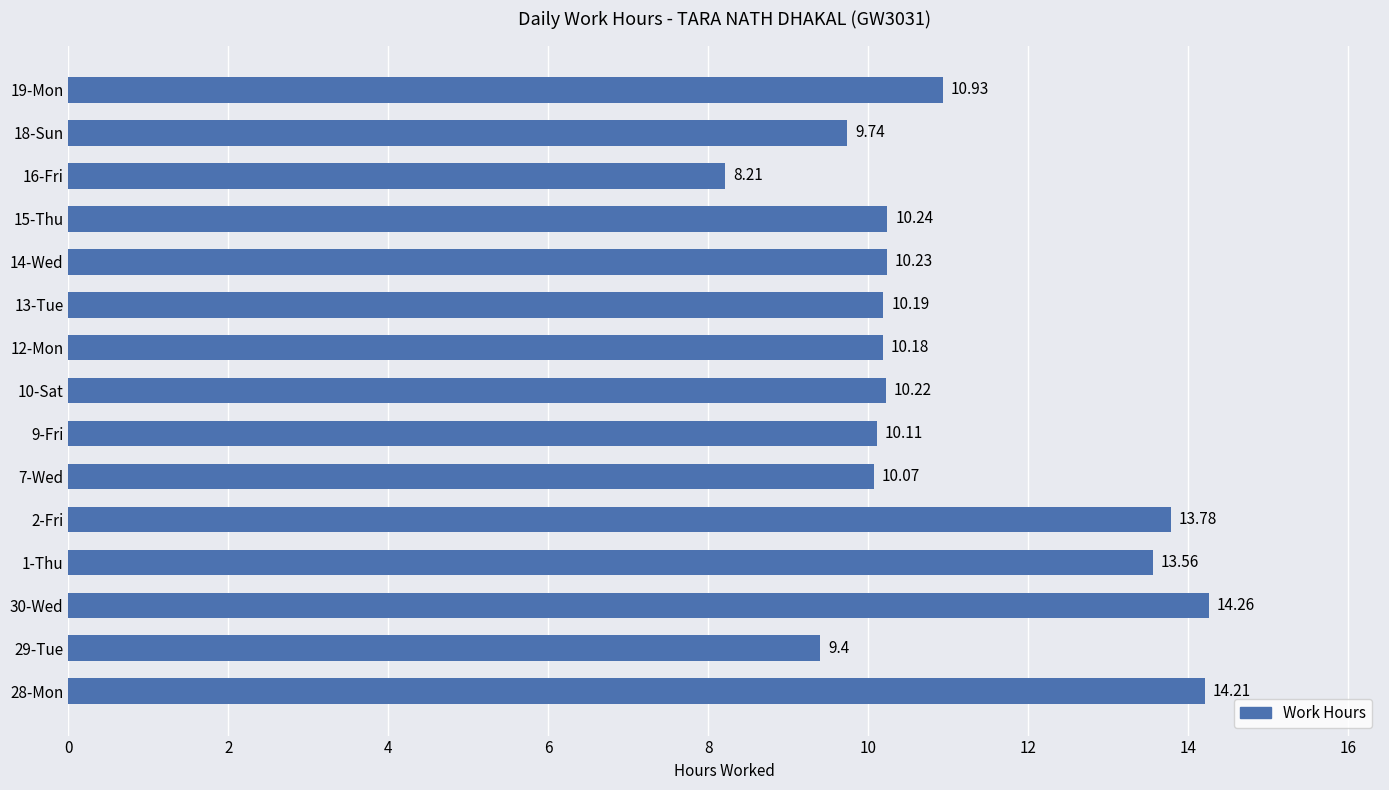

What is the minimum value shown in the chart?

8.2